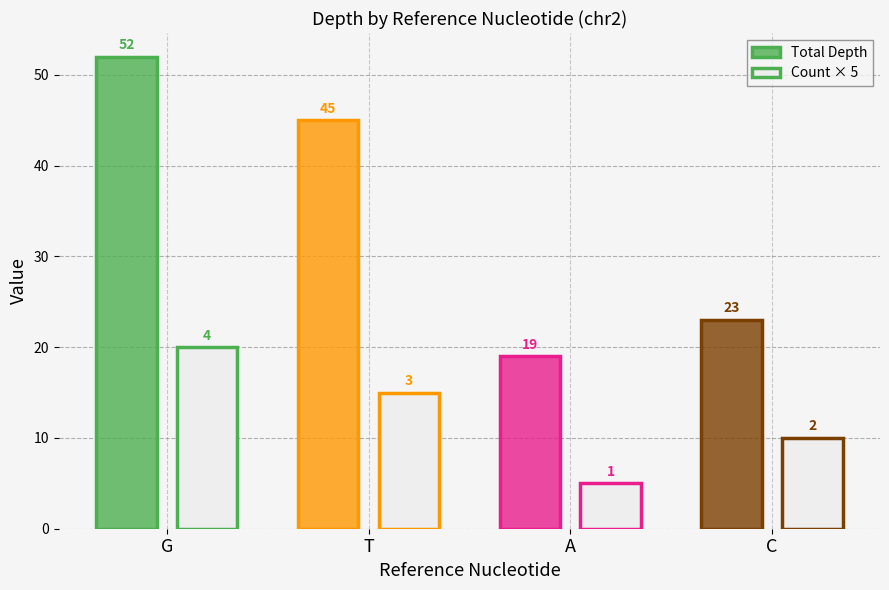

What is the sum of all Total Depth values?

139